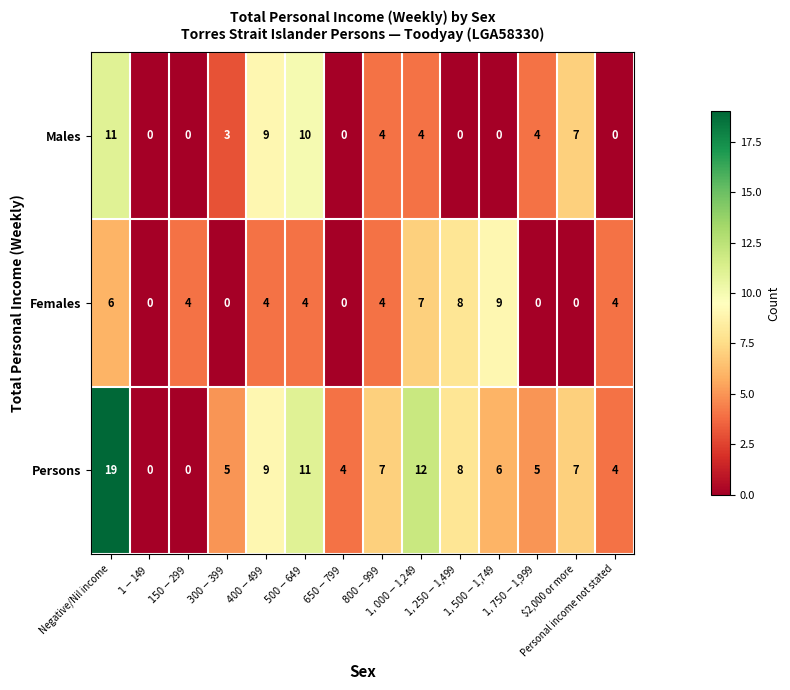

At how many categories does at least one series exceed 18?

1